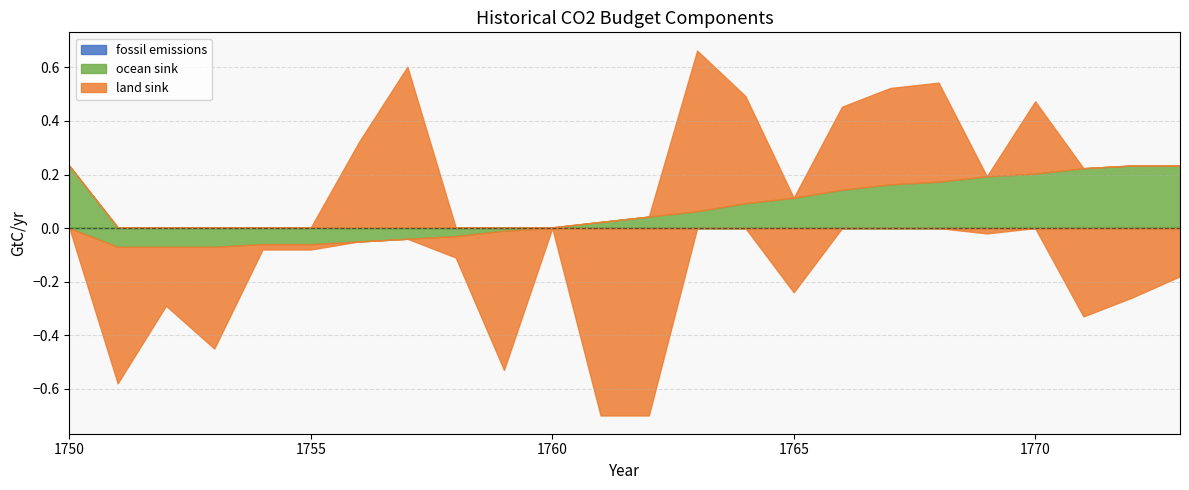

Count the number of categories in the chart.

24